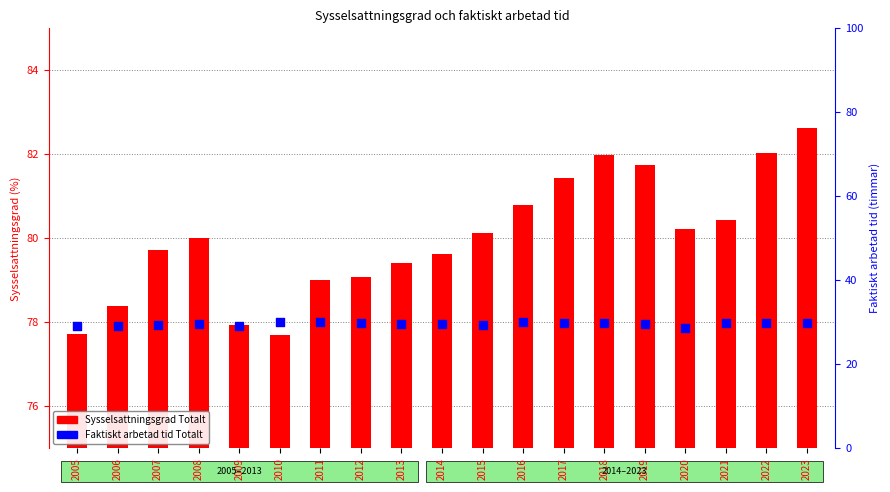

At which category is the sum across all series the highest?

2023